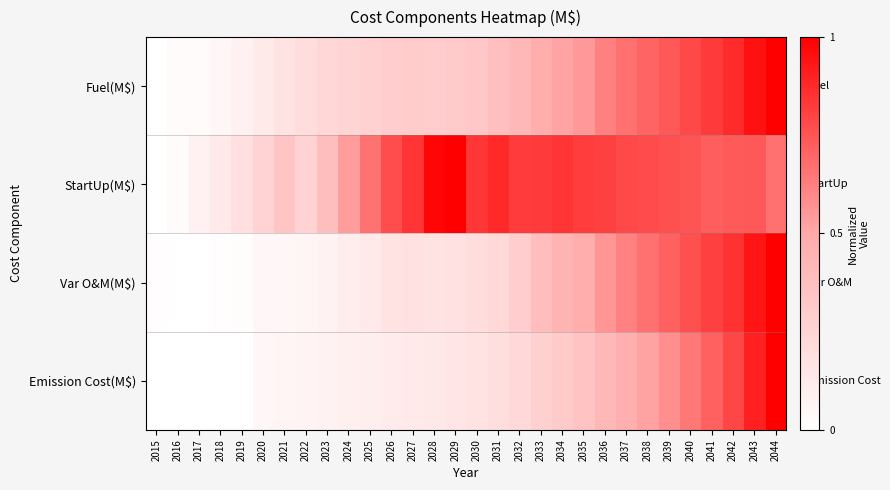

At how many categories does at least one series exceed 0?

30